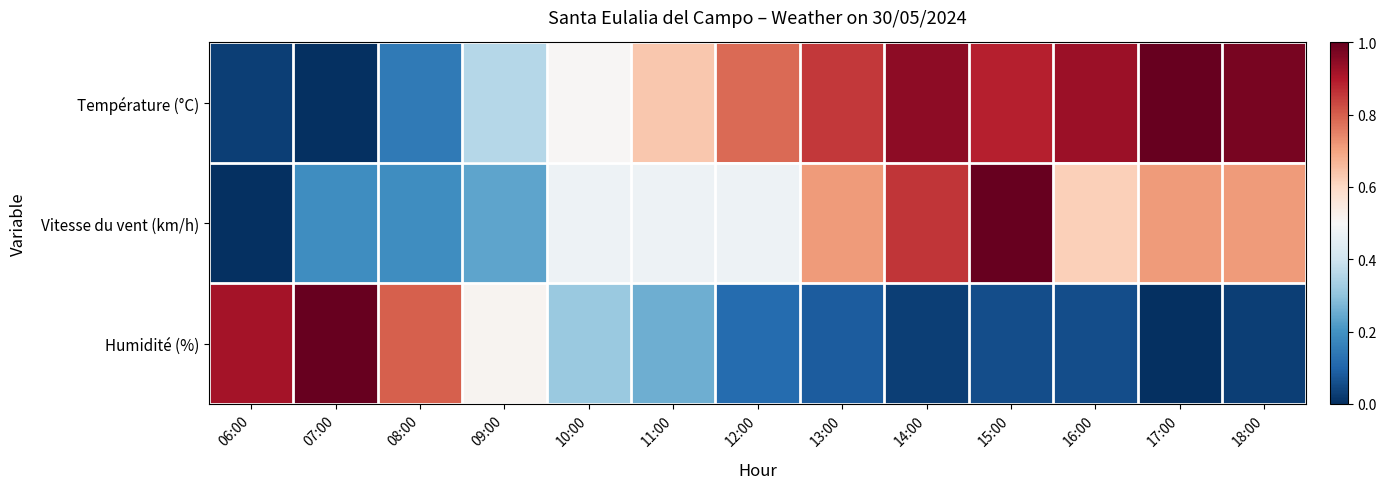

Which series has the largest range (max minus min)?

Température (°C)